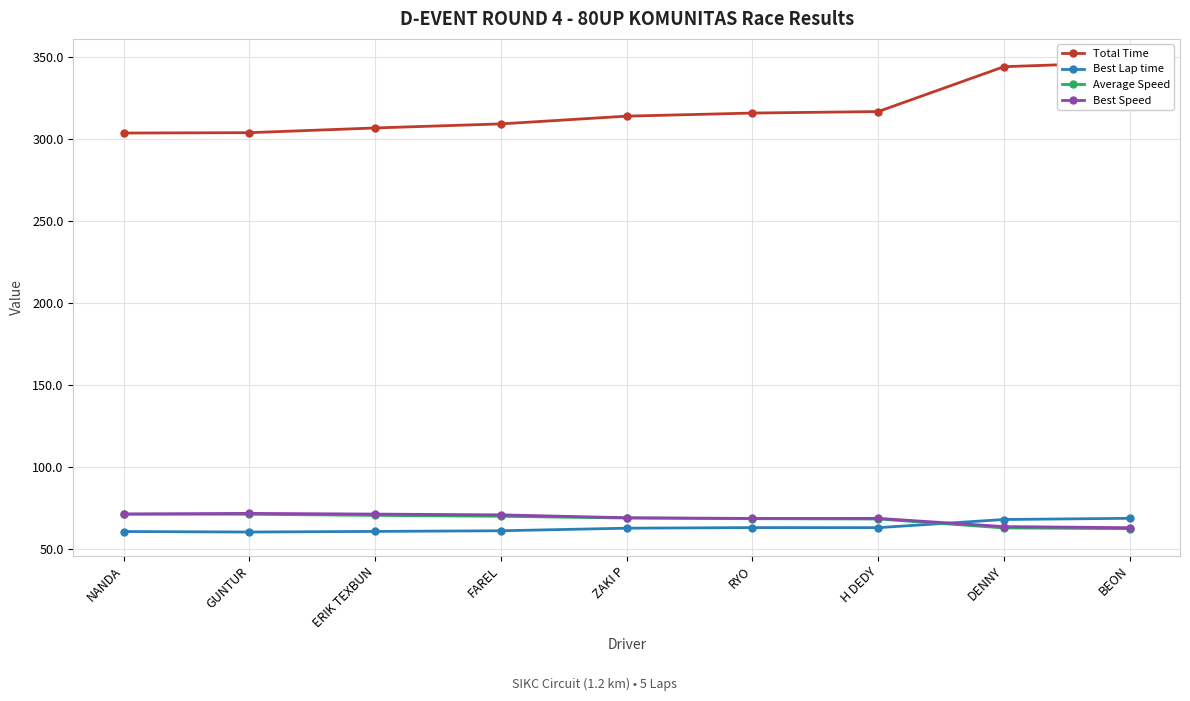

List the series in order of their peak value, highest first.

Total Time, Best Speed, Average Speed, Best Lap time